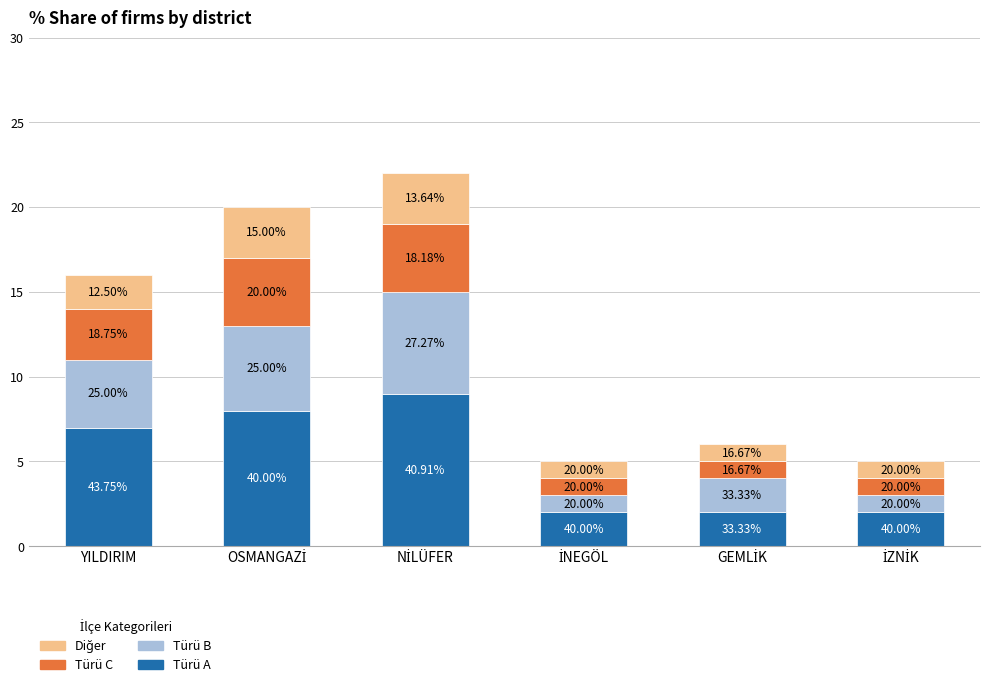

Which series changed the most between YILDIRIM and OSMANGAZİ?

Türü A